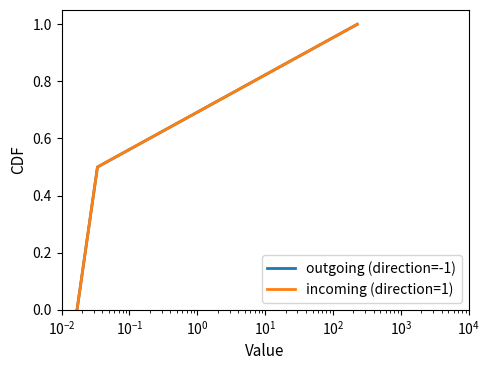

Does the chart display data point markers on the line(s)?

No